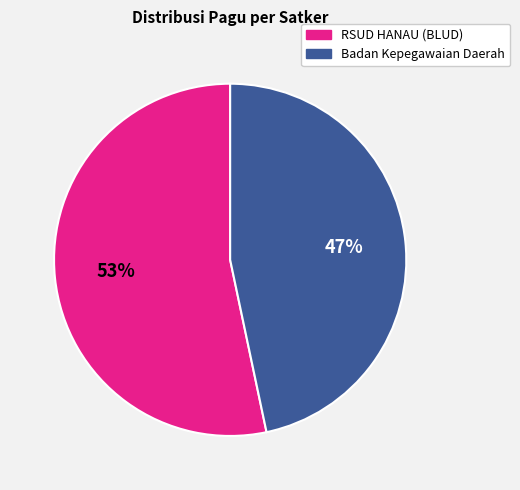

Is there any slice that represents more than half of the pie?

Yes